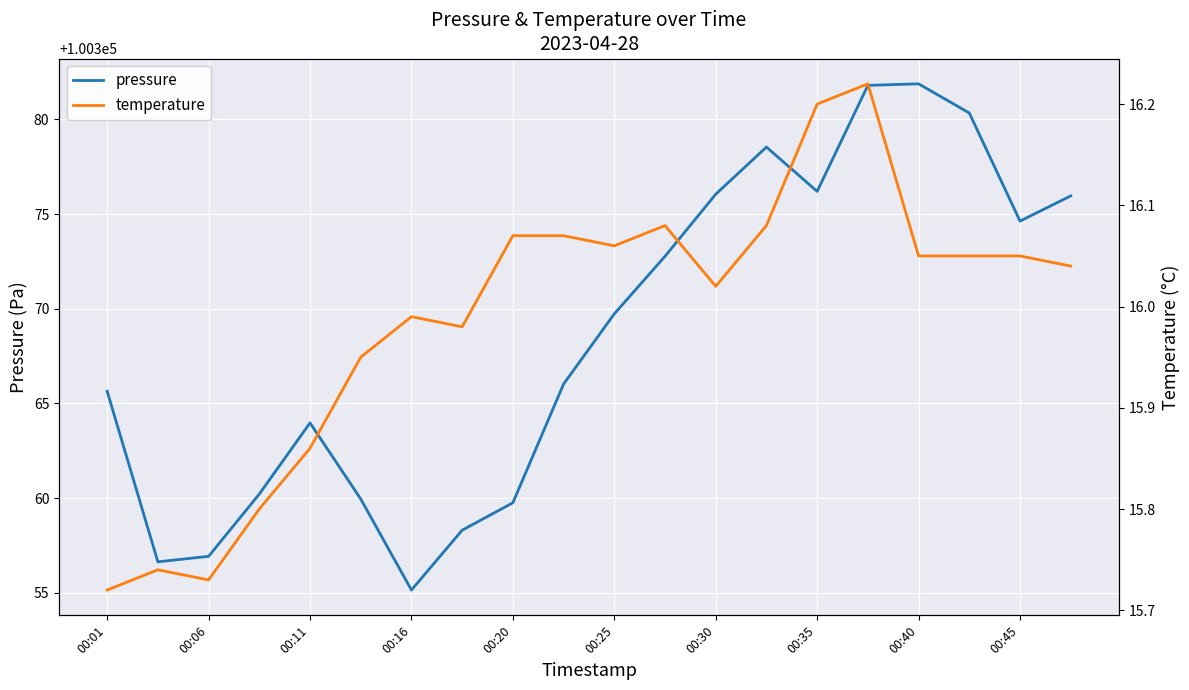

True or false: temperature and pressure cross at least once.

False